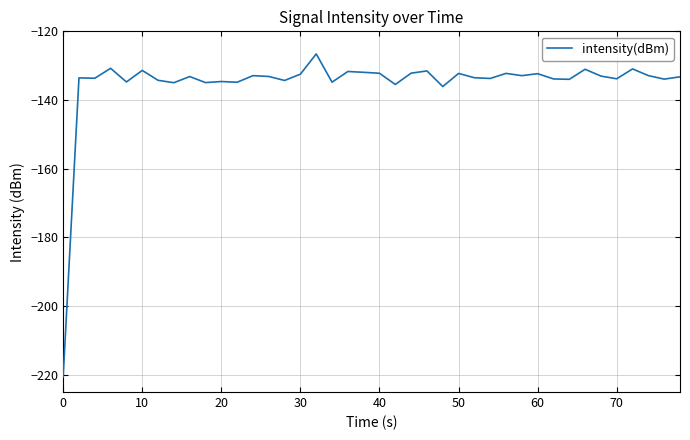

What is the greatest value displayed?

-126.6